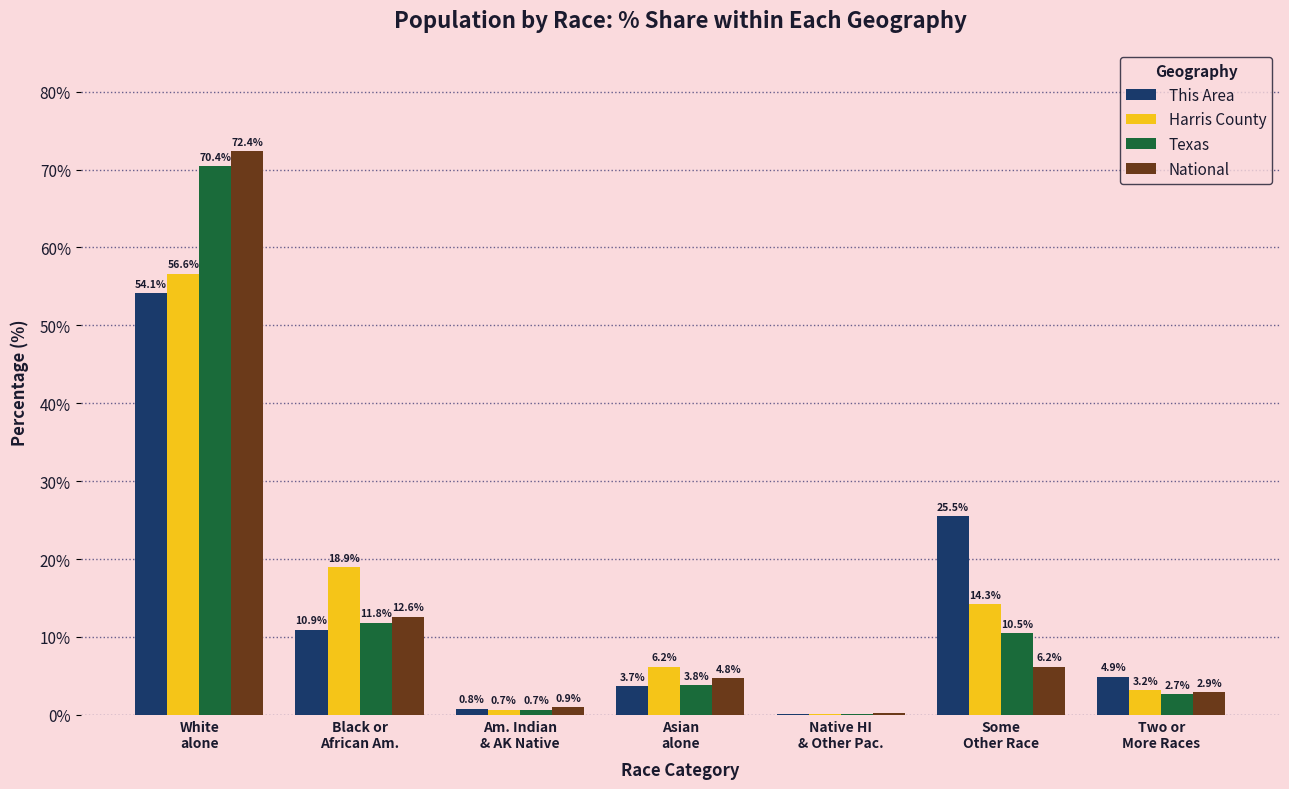

How many values in the National series exceed 4?

4